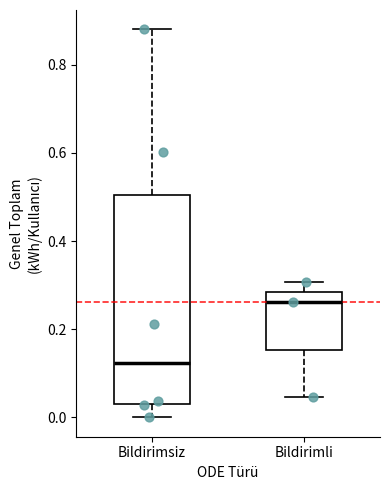

Reading left to right, transcribe this box plot: for each box, give where its median line is, the range the box spans, and where its two whiskers end, as read against the y-axis. The values are not printed on the chart, so give them approximately, as read against the axis.

Bildirimsiz: median 0.12, box 0.04 to 0.50, whiskers 0.00 to 0.88
Bildirimli: median 0.26, box 0.16 to 0.28, whiskers 0.04 to 0.30